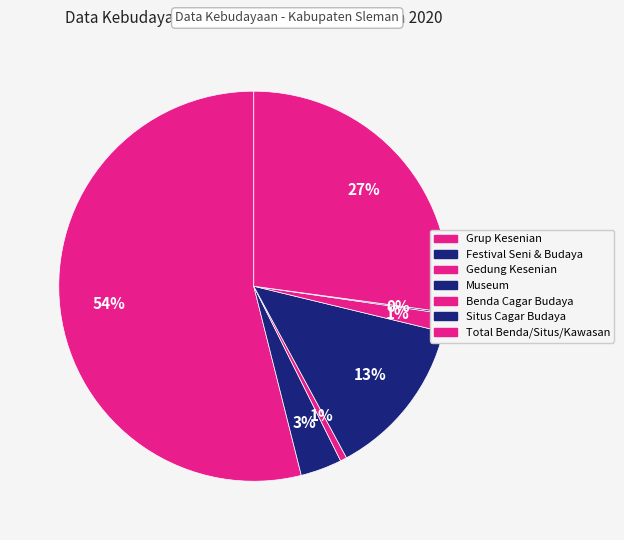

To the nearest percent, what is the difference between the largest and smallest slice percentages?

54%